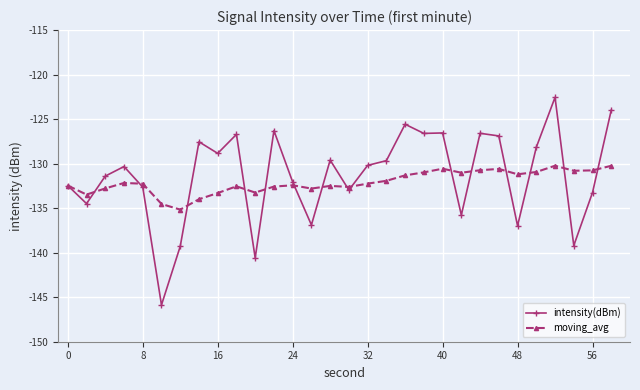

True or false: intensity(dBm) has more than 0 interior local peaks.

True